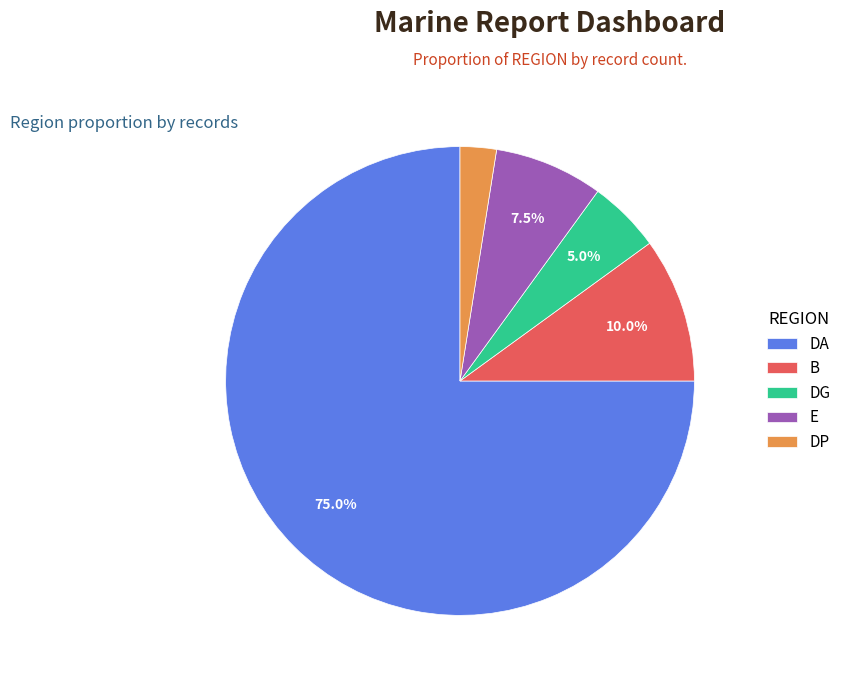

Which category has the smallest portion of the pie?

DP